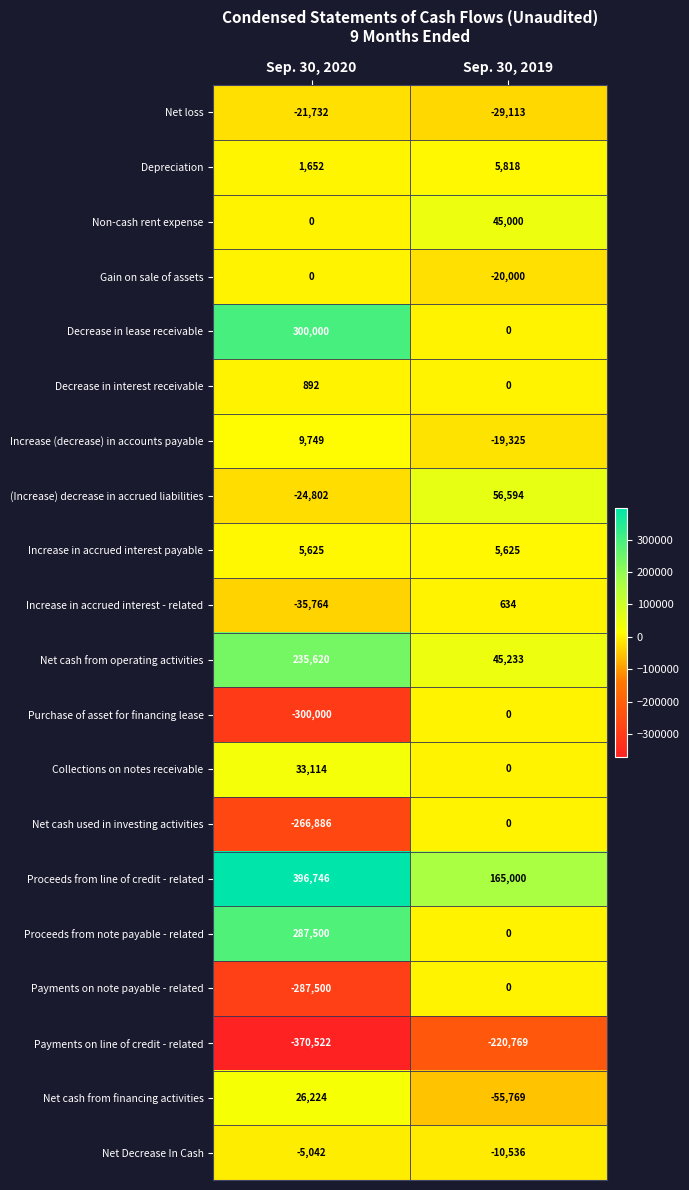

Which category has the lowest value in the Decrease in interest receivable series?

Sep. 30, 2019